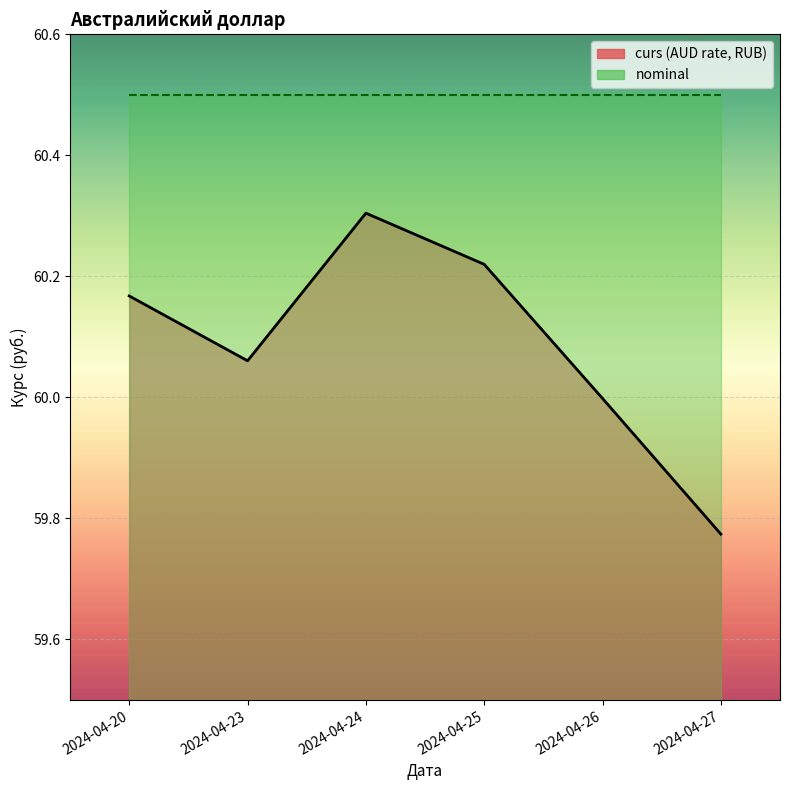

What is the maximum value shown in the chart?

60.3